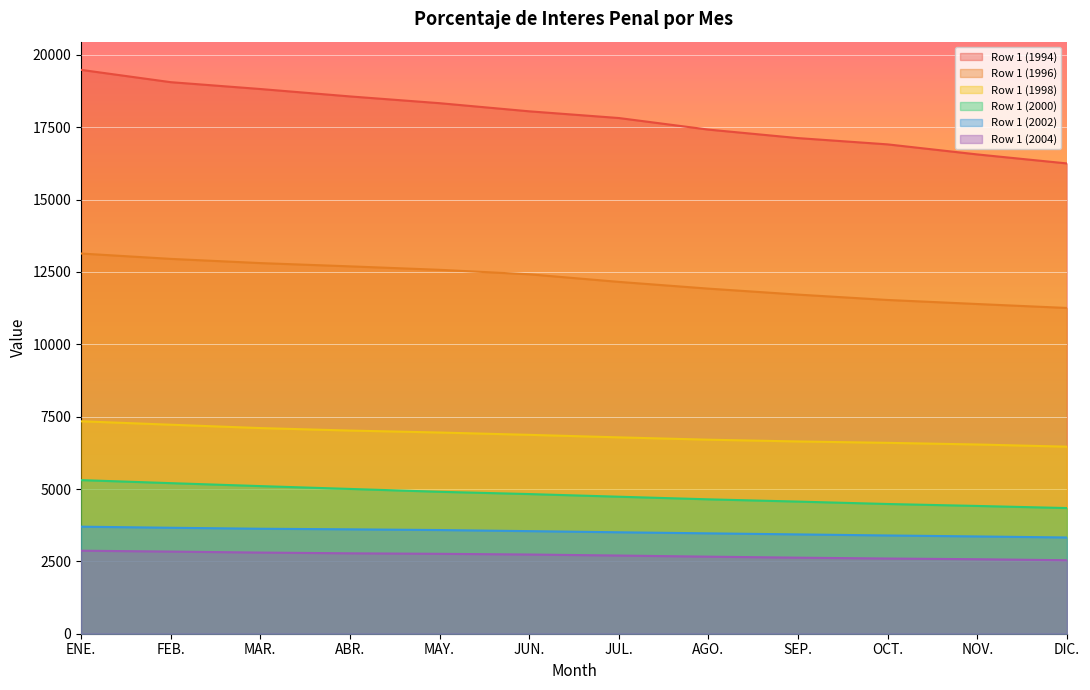

What position from the right is MAR.?

10